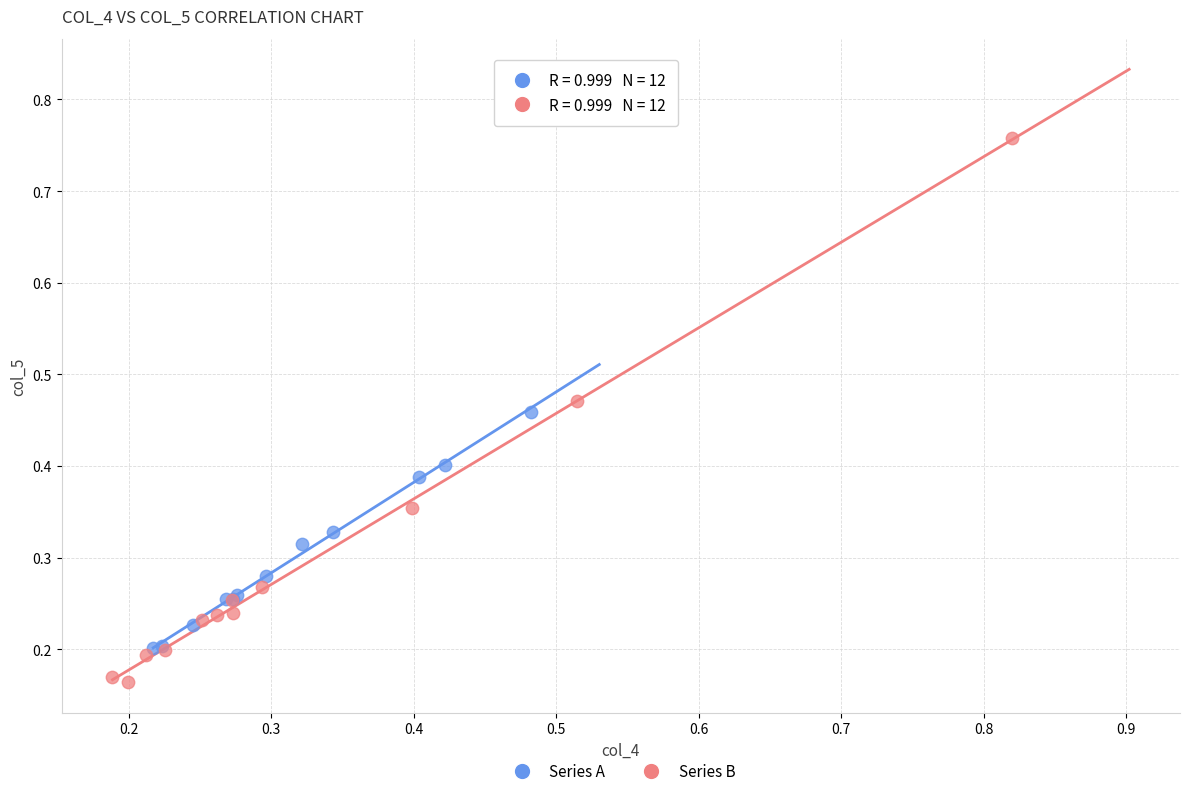

Which series contains the lowest Y value?

Series B